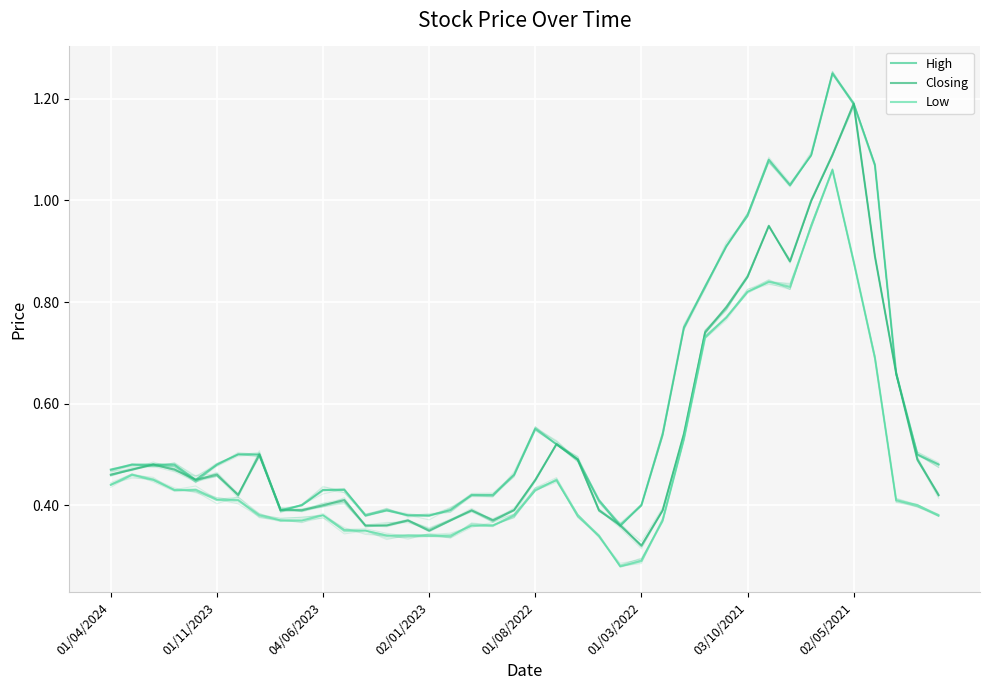

The Closing series shows 0.5 at 38. True or false?

True